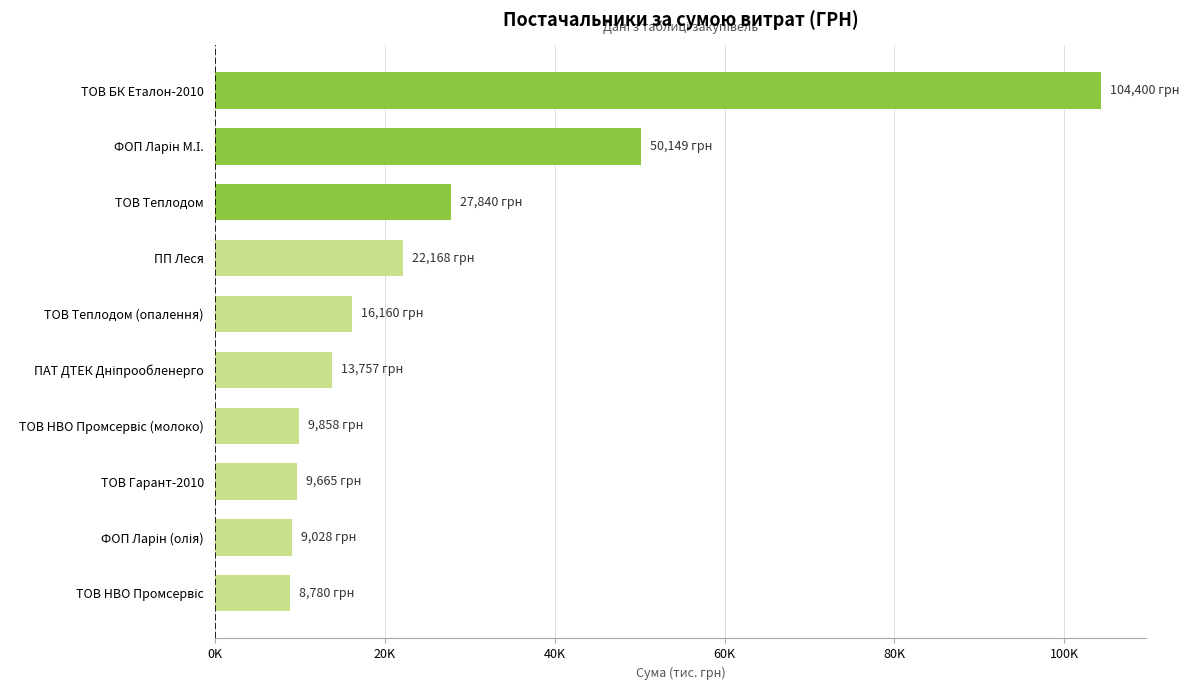

Does the chart contain any negative values?

No